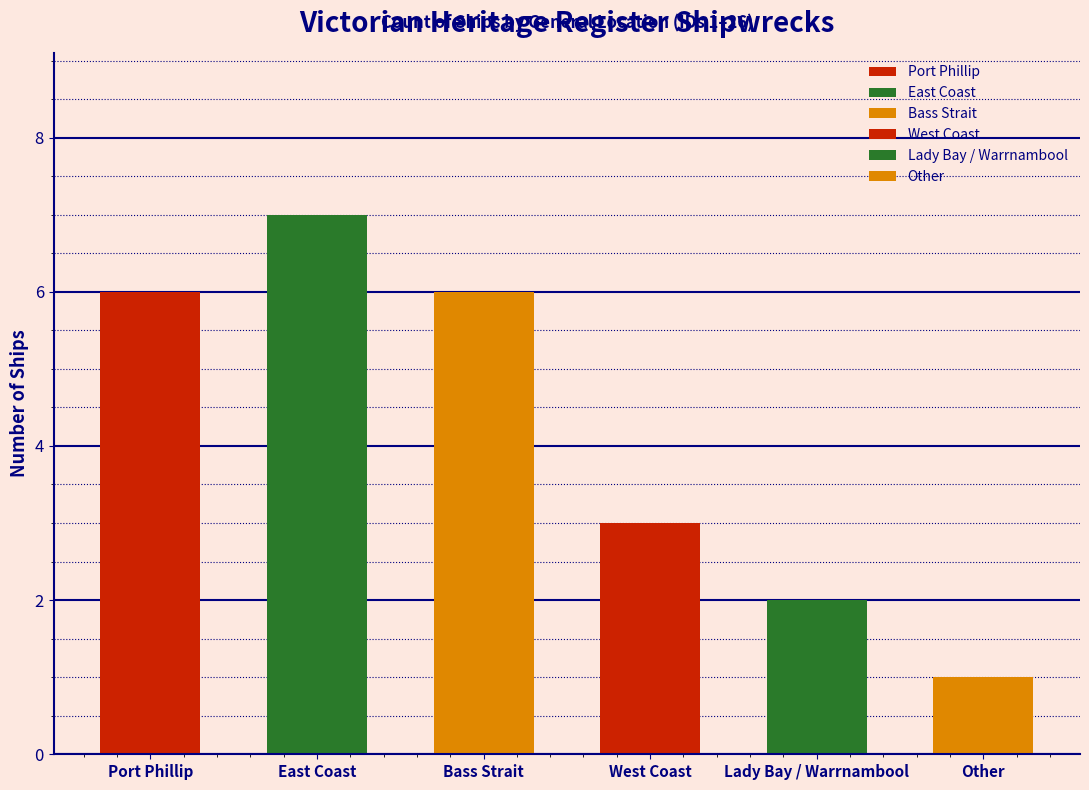

What is the ratio of the value at Other to the value at Lady Bay / Warrnambool?

0.5